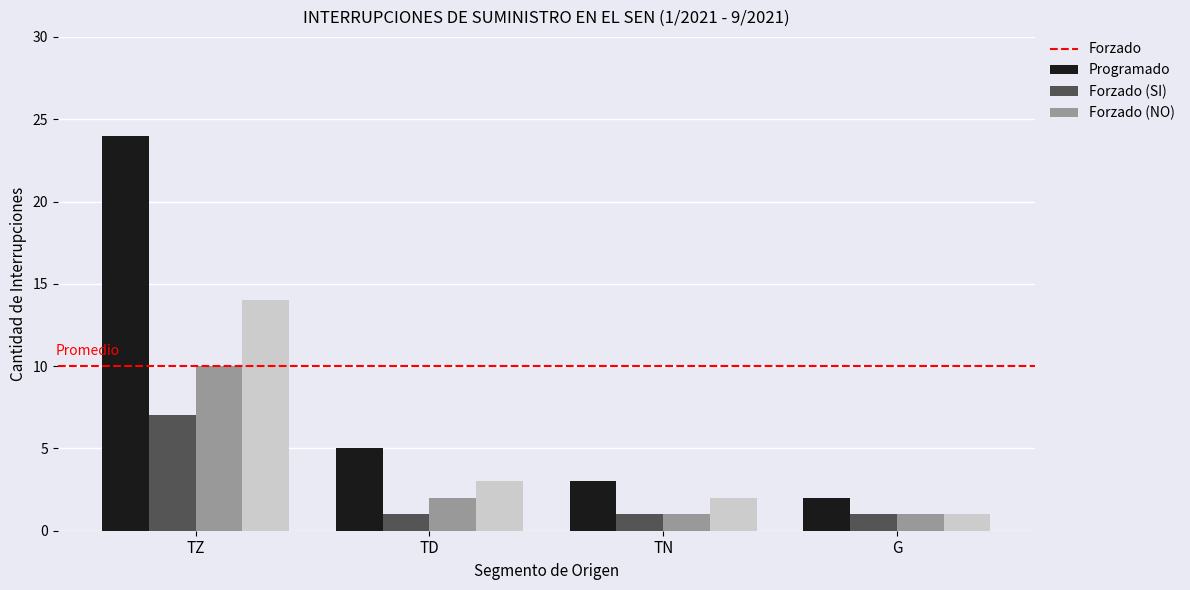

At which category is the sum across all series the highest?

TZ